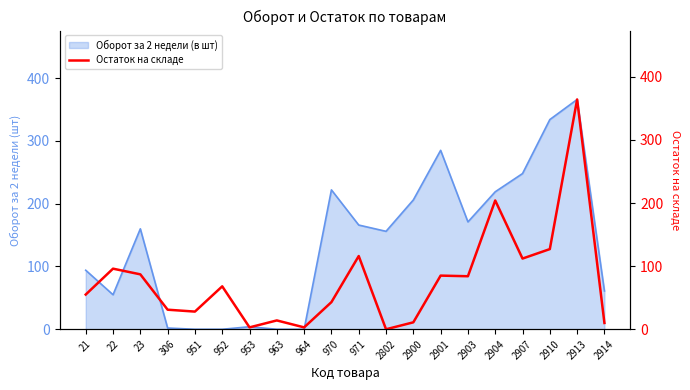

Where does the data first go above 68?

22